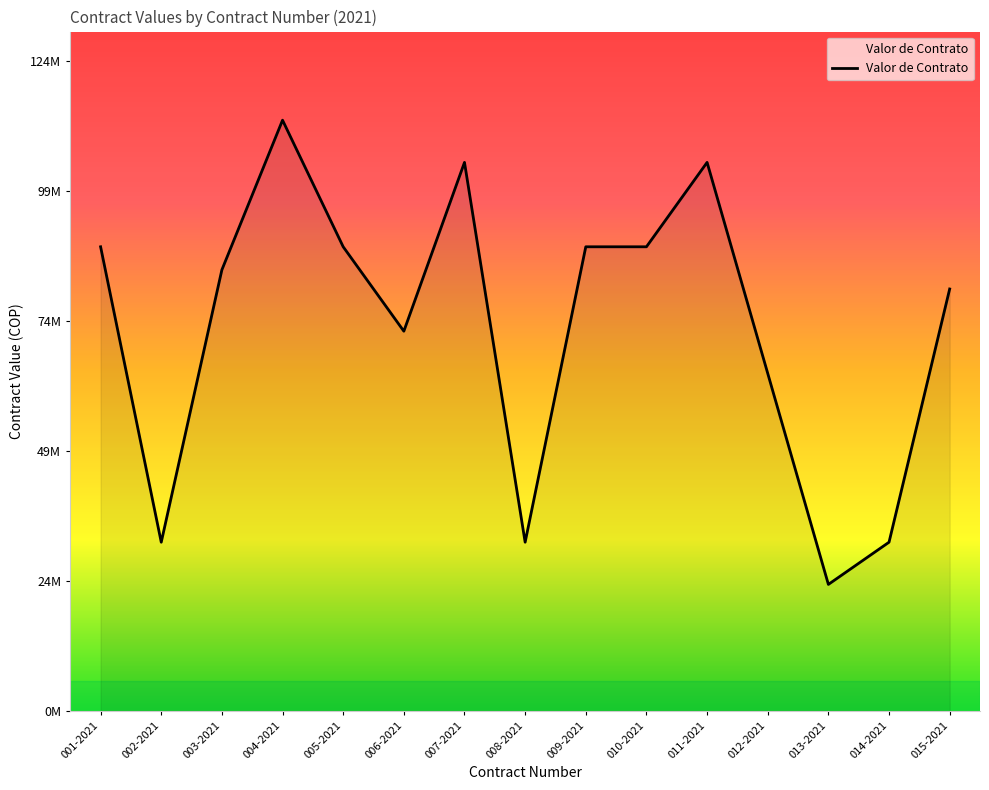

The chart shows a value of 113084202 at 004-2021. True or false?

True